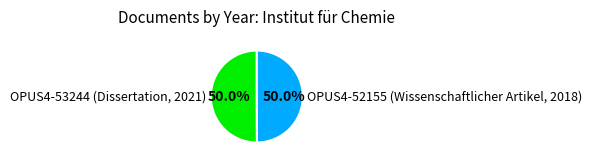

What percentage is the OPUS4-52155 (Wissenschaftlicher Artikel, 2018) slice, to the nearest percent?

50%